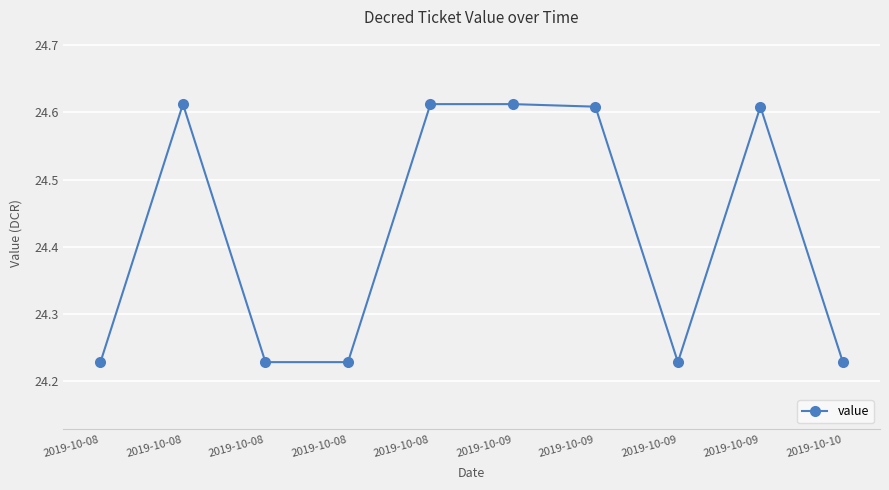

Reading right to left, extract all data points from this chart.

24.2	24.6	24.2	24.6	24.6	24.6	24.2	24.2	24.6	24.2